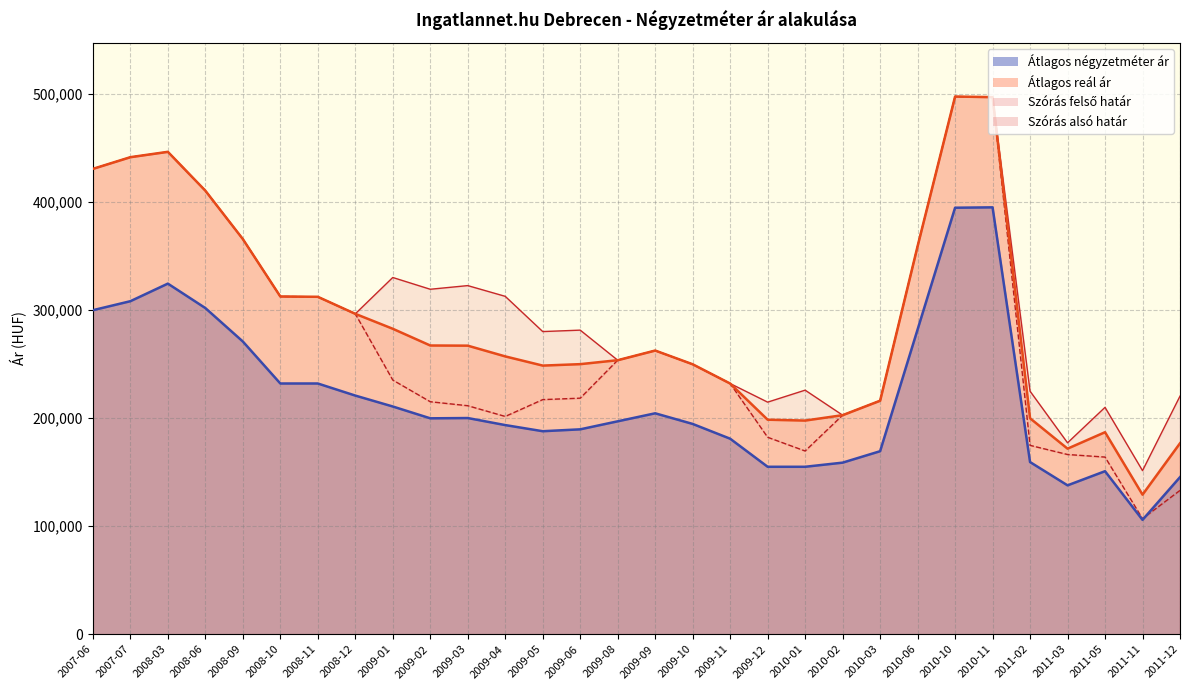

Is it true that Szórás felső határ equals 151455 at 2011-11?

True